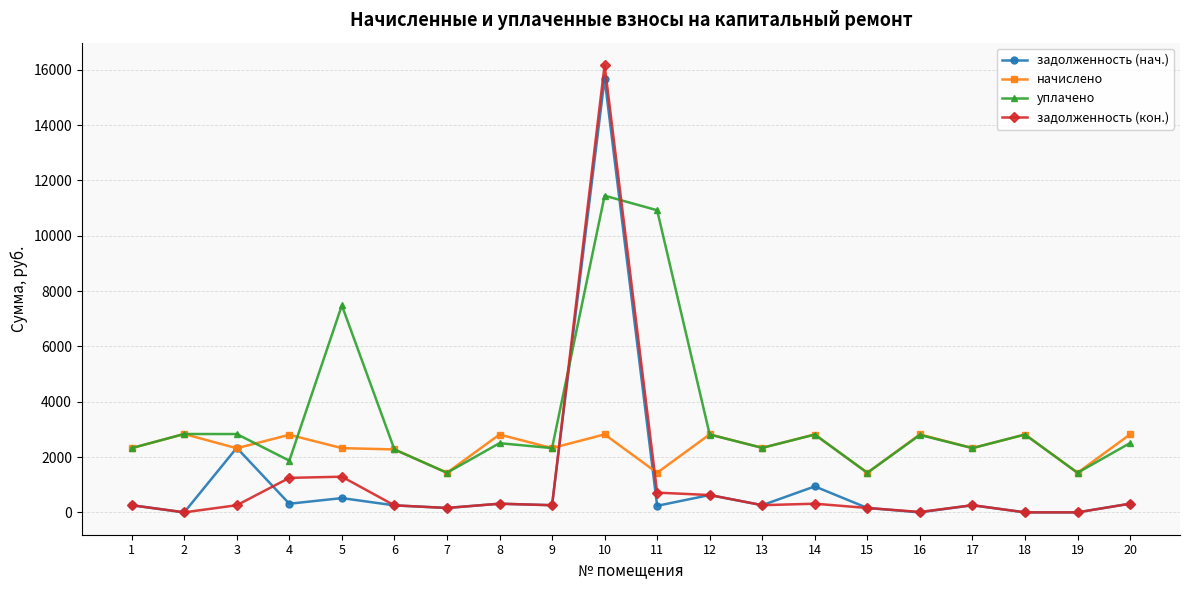

Where is the first local maximum for начислено?

2